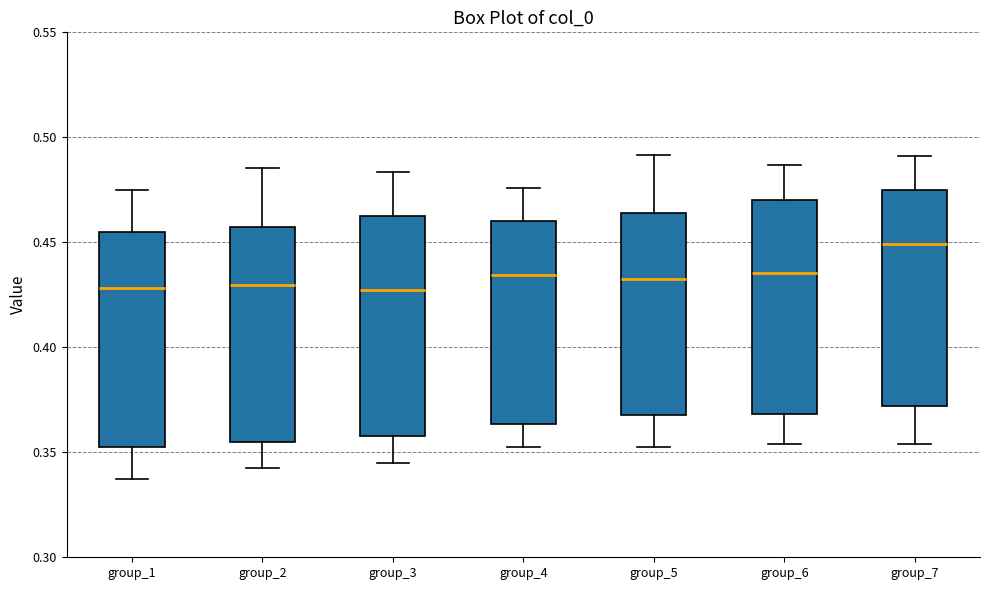

Reading left to right, transcribe this box plot: for each box, give where its median line is, the range the box spans, and where its two whiskers end, as read against the y-axis. The values are not printed on the chart, so give them approximately, as read against the axis.

group_1: median 0.430, box 0.350 to 0.455, whiskers 0.335 to 0.475
group_2: median 0.430, box 0.355 to 0.455, whiskers 0.345 to 0.485
group_3: median 0.425, box 0.360 to 0.460, whiskers 0.345 to 0.485
group_4: median 0.435, box 0.365 to 0.460, whiskers 0.355 to 0.475
group_5: median 0.435, box 0.370 to 0.465, whiskers 0.350 to 0.490
group_6: median 0.435, box 0.370 to 0.470, whiskers 0.355 to 0.485
group_7: median 0.450, box 0.370 to 0.475, whiskers 0.355 to 0.490